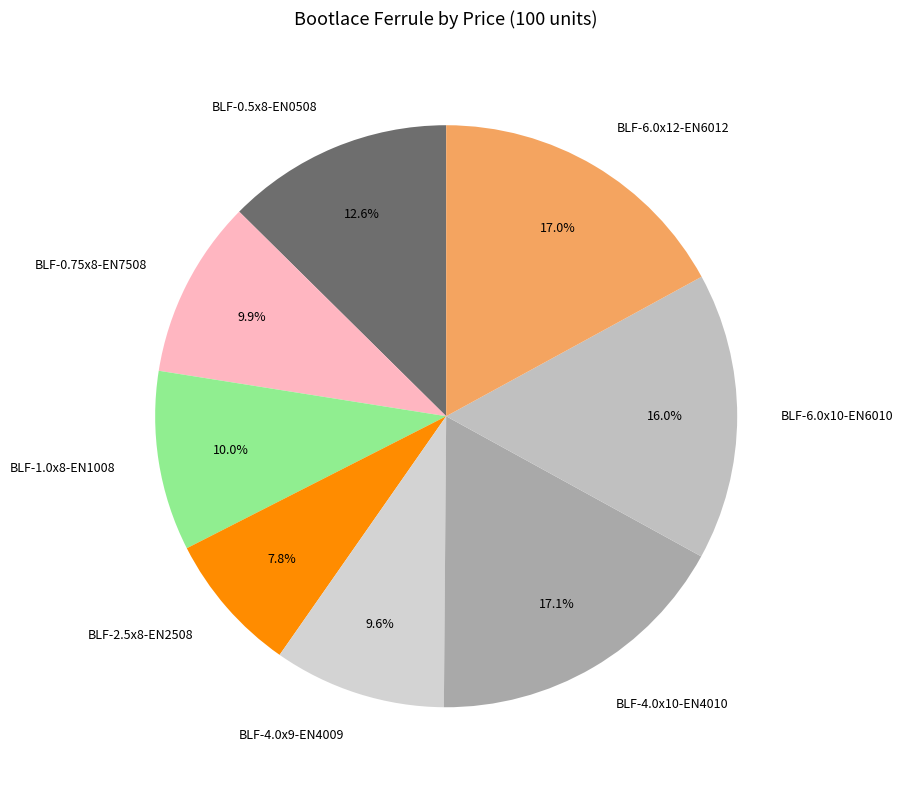

To the nearest percent, what percentage of the pie is BLF-4.0x9-EN4009?

10%